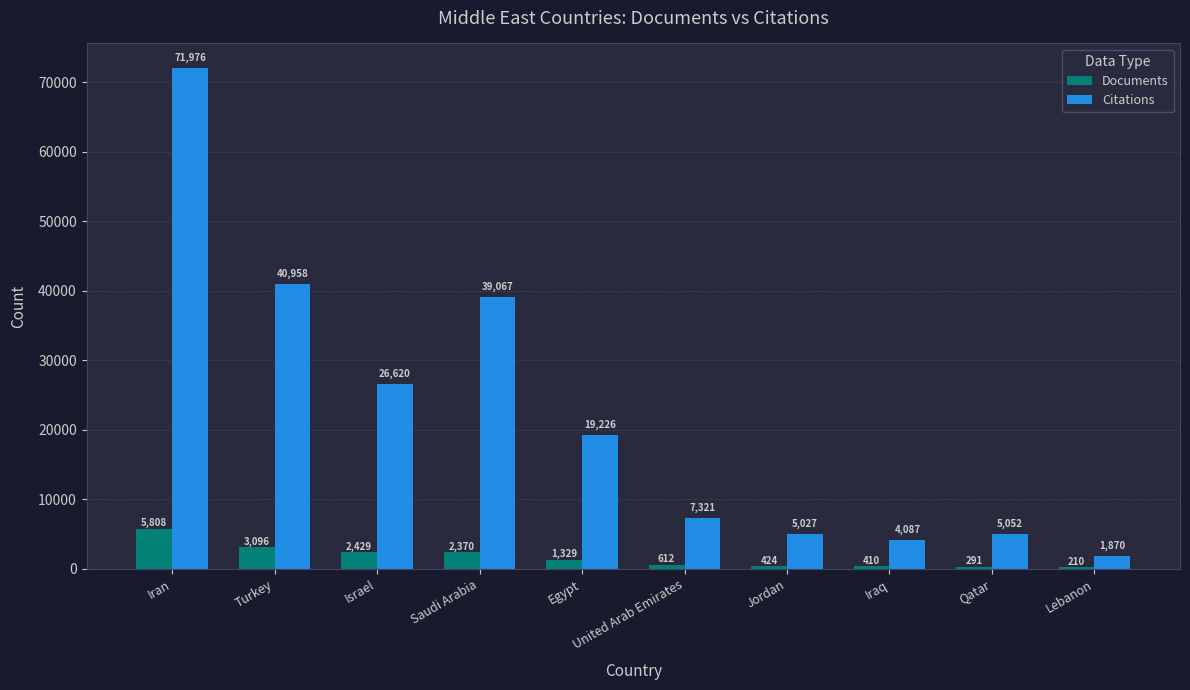

What is the spread (max minus min) of values at United Arab Emirates?

6709